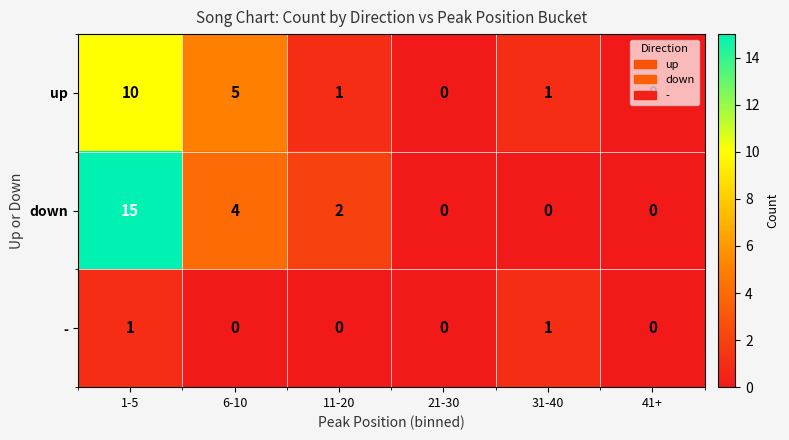

The value of up at 31-40 is 1. True or false?

True